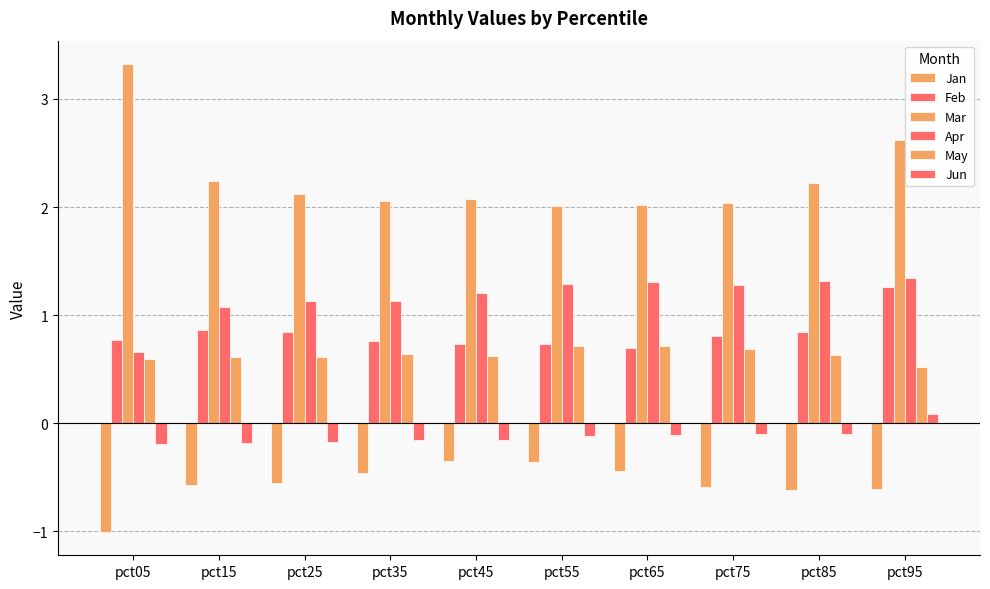

Count the number of categories in the chart.

10